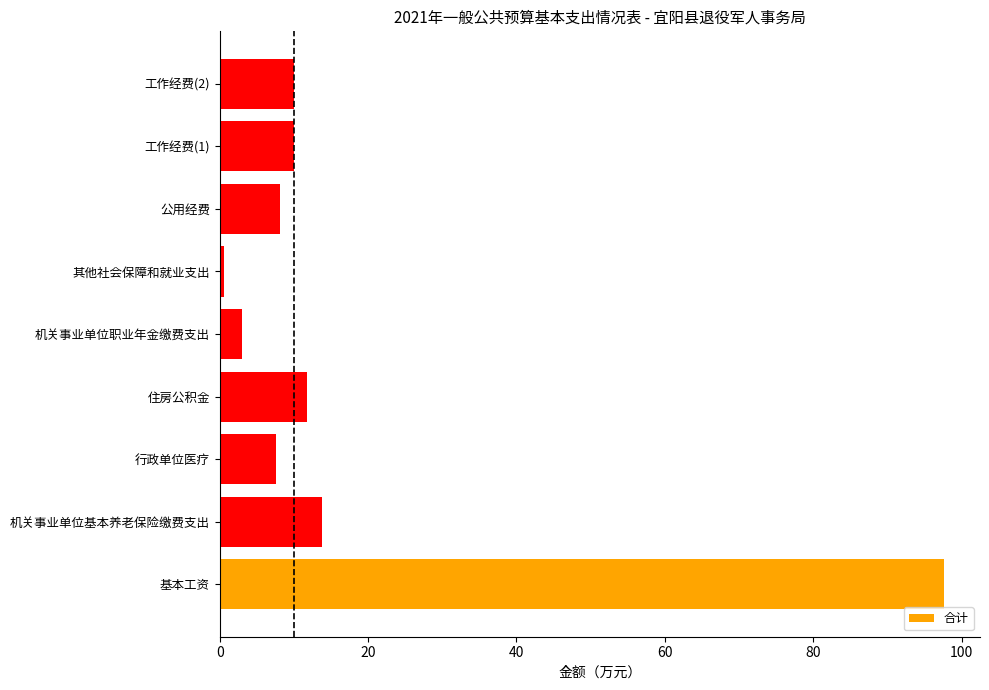

Count the number of data series in this chart.

1